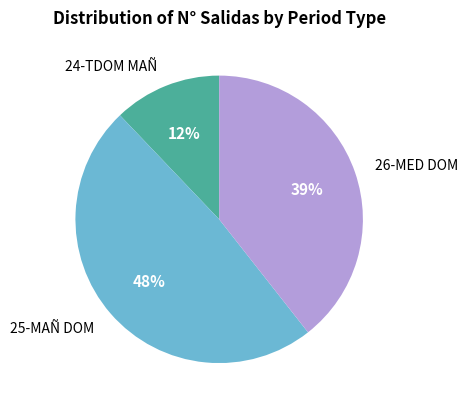

To the nearest percent, what is the difference between the largest and smallest slice percentages?

36%